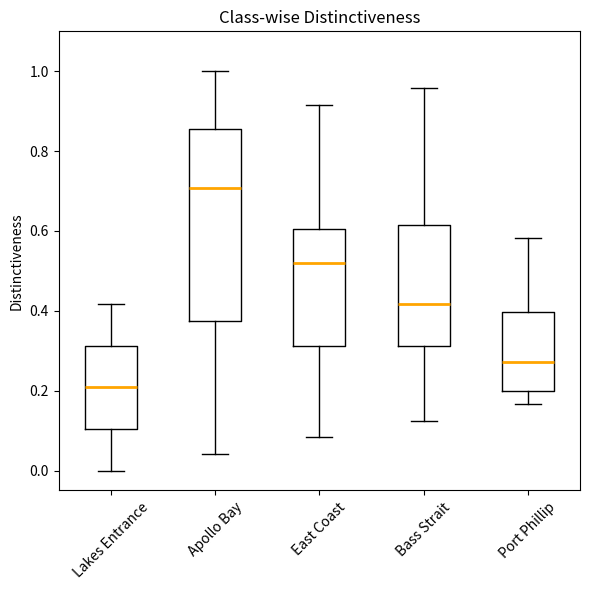

Reading left to right, transcribe this box plot: for each box, give where its median line is, the range the box spans, and where its two whiskers end, as read against the y-axis. The values are not printed on the chart, so give them approximately, as read against the axis.

Lakes Entrance: median 0.20, box 0.10 to 0.32, whiskers 0.00 to 0.42
Apollo Bay: median 0.70, box 0.38 to 0.86, whiskers 0.04 to 1.00
East Coast: median 0.52, box 0.32 to 0.60, whiskers 0.08 to 0.92
Bass Strait: median 0.42, box 0.32 to 0.62, whiskers 0.12 to 0.96
Port Phillip: median 0.28, box 0.20 to 0.40, whiskers 0.16 to 0.58